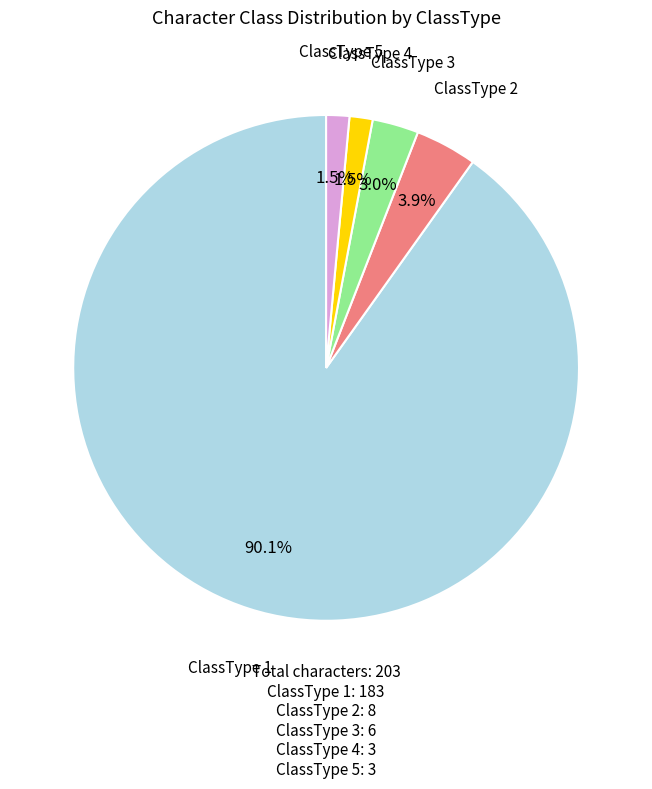

Which category has the biggest portion of the pie?

ClassType 1